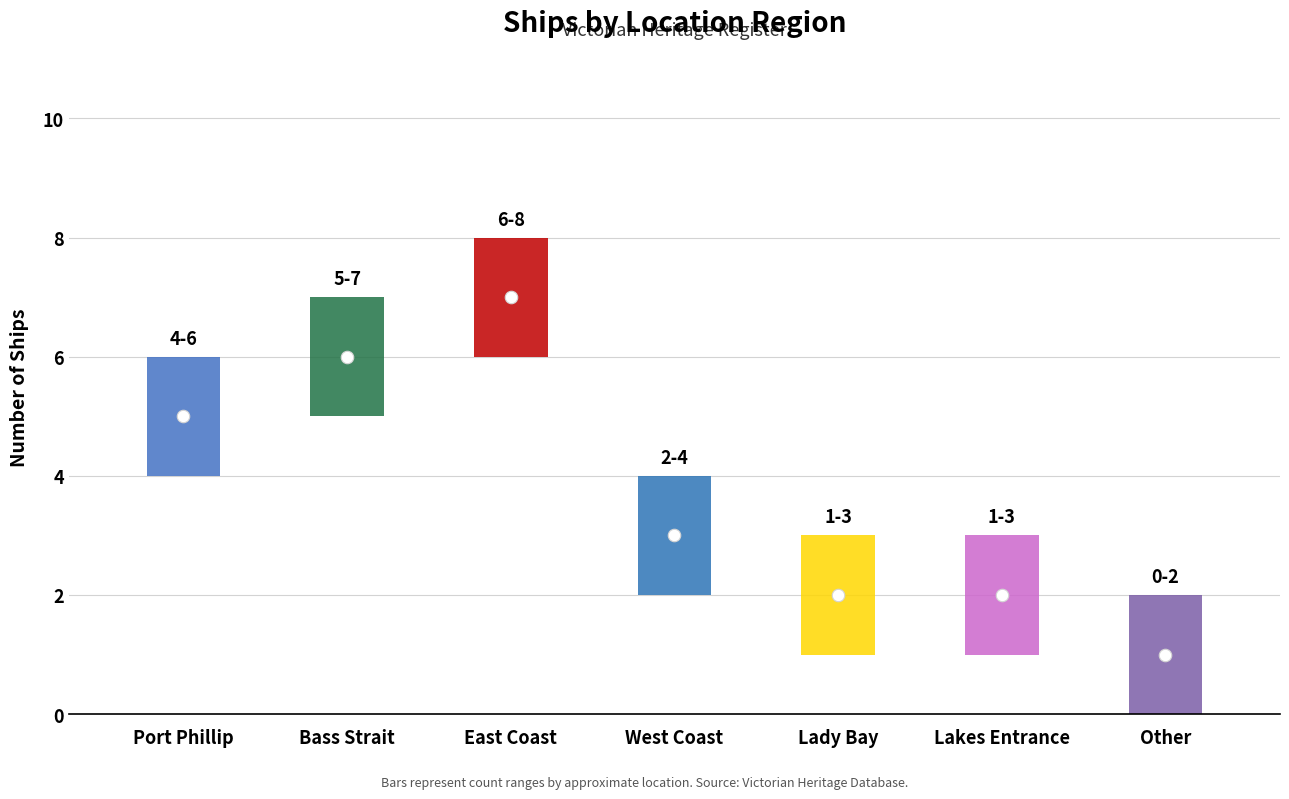

What is the label of the 6th point from the left?

Lakes Entrance